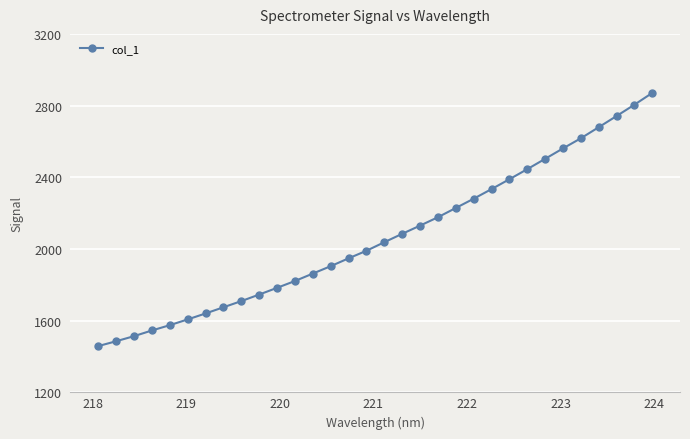

Reading left to right, transcribe all the data shown in this chart.

1457.9	1484.9	1513.3	1545.0	1574.5	1606.7	1639.9	1674.5	1709.0	1745.5	1783.1	1821.1	1862.6	1904.0	1947.7	1989.9	2037.7	2084.5	2130.3	2177.1	2228.7	2280.3	2334.0	2389.0	2445.2	2502.9	2561.1	2617.6	2679.3	2741.7	2805.0	2870.7